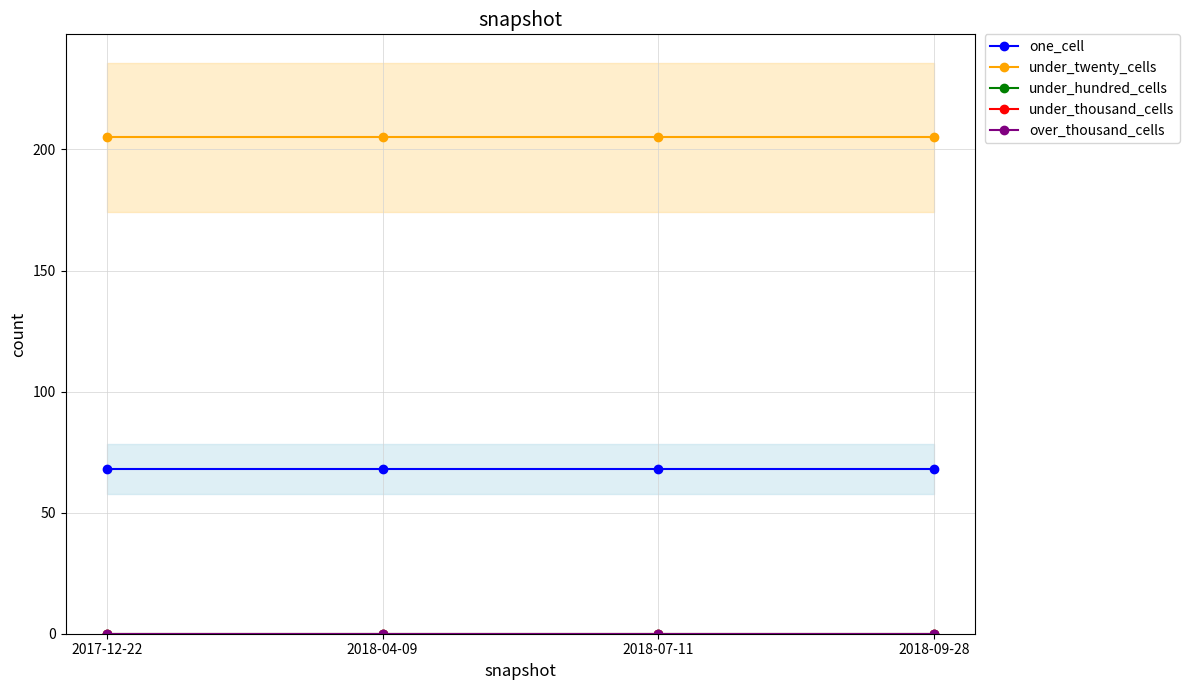

True or false: under_thousand_cells and one_cell intersect in this chart.

False